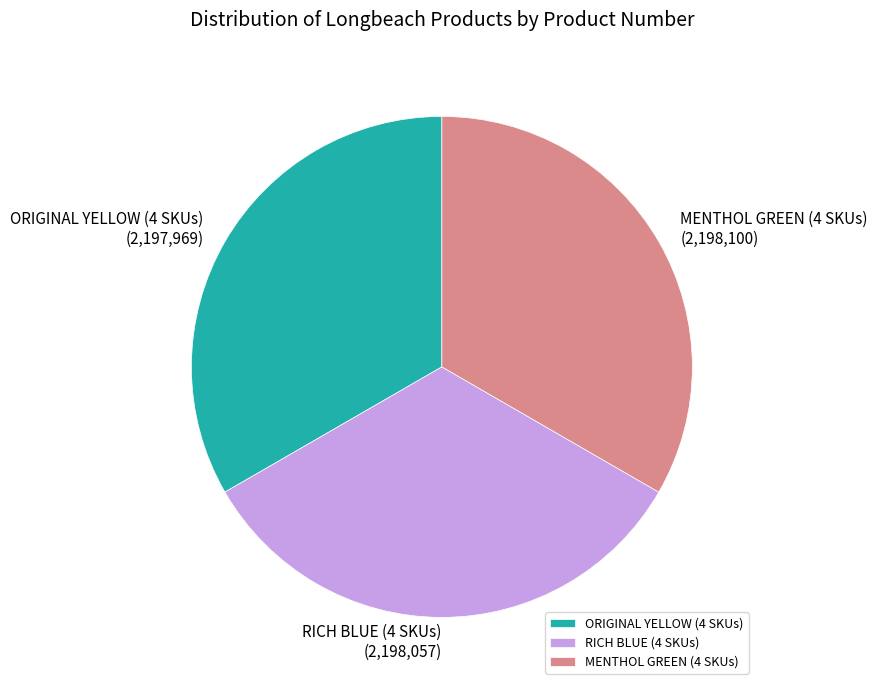

Combined, do MENTHOL GREEN (4 SKUs) and ORIGINAL YELLOW (4 SKUs) account for over 50%?

Yes